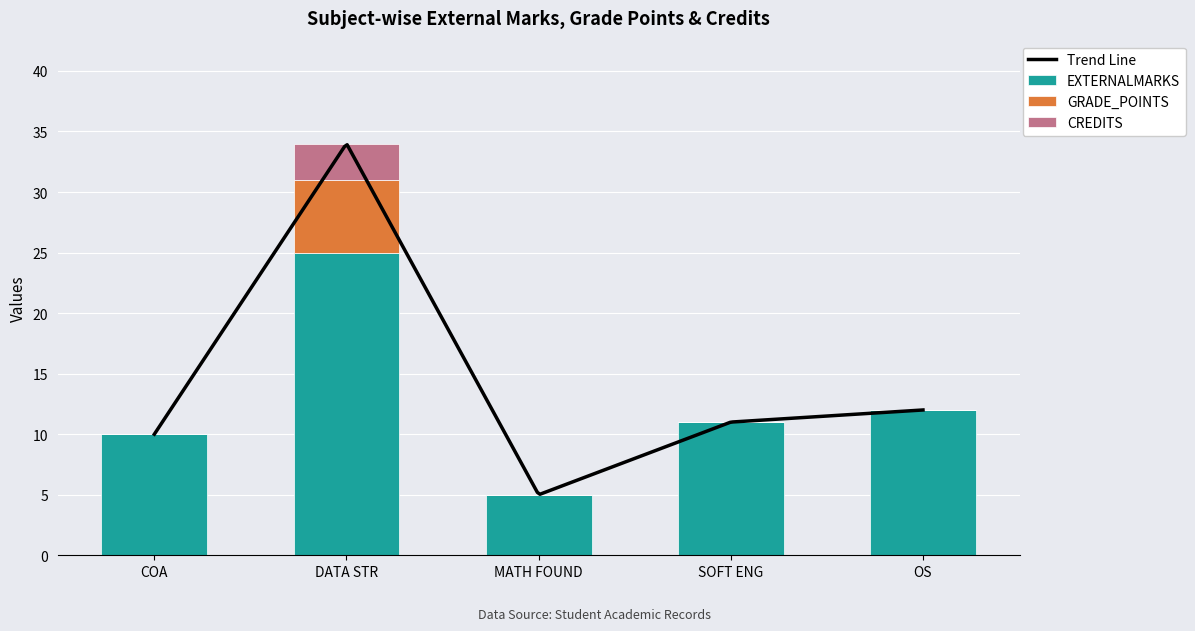

The value of EXTERNALMARKS at DATA STR is 25. True or false?

True